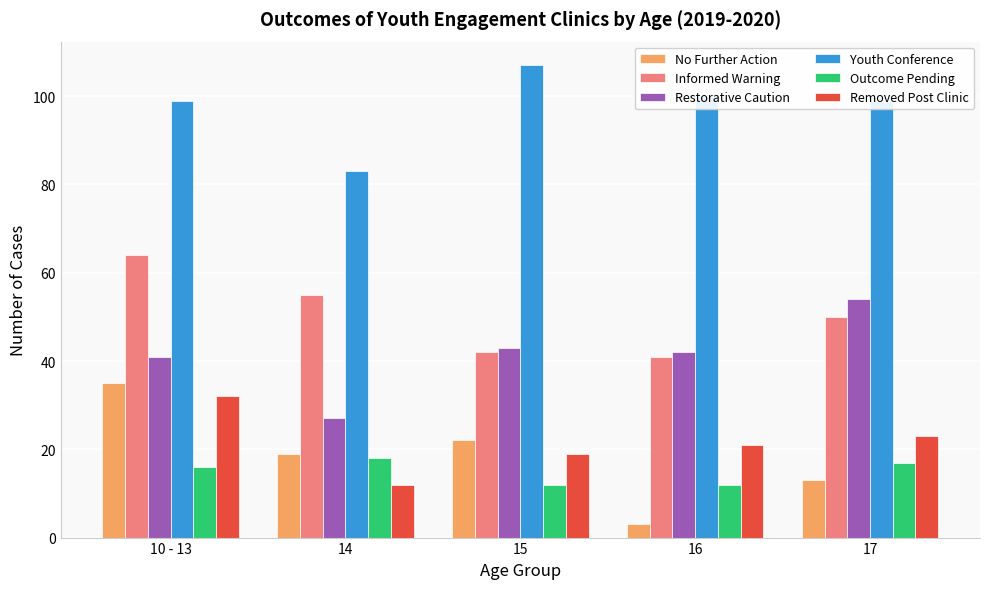

Reading right to left, what are all the values shown in this chart?

No Further Action: 17=13	16=3	15=22	14=19	10 - 13=35
Informed Warning: 17=50	16=41	15=42	14=55	10 - 13=64
Restorative Caution: 17=54	16=42	15=43	14=27	10 - 13=41
Youth Conference: 17=99	16=100	15=107	14=83	10 - 13=99
Outcome Pending: 17=17	16=12	15=12	14=18	10 - 13=16
Removed Post Clinic: 17=23	16=21	15=19	14=12	10 - 13=32